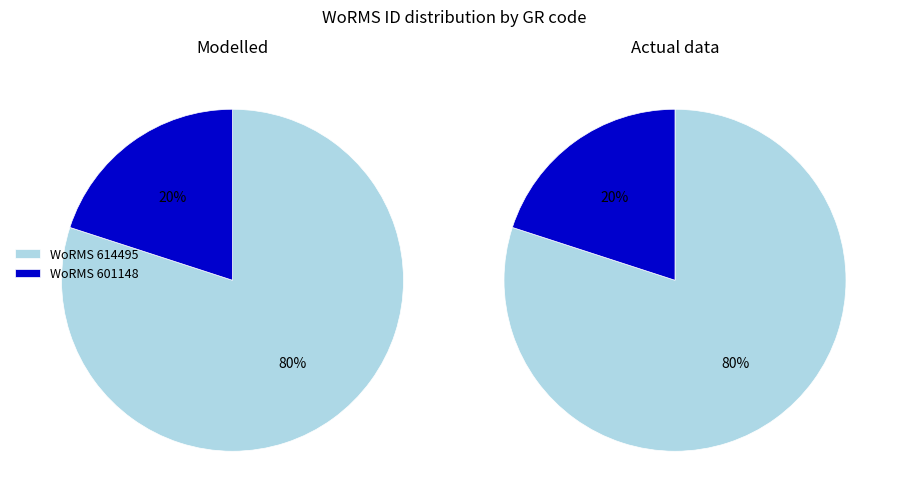

Rank the series by their maximum value, from lowest to highest.

Modelled, Actual data